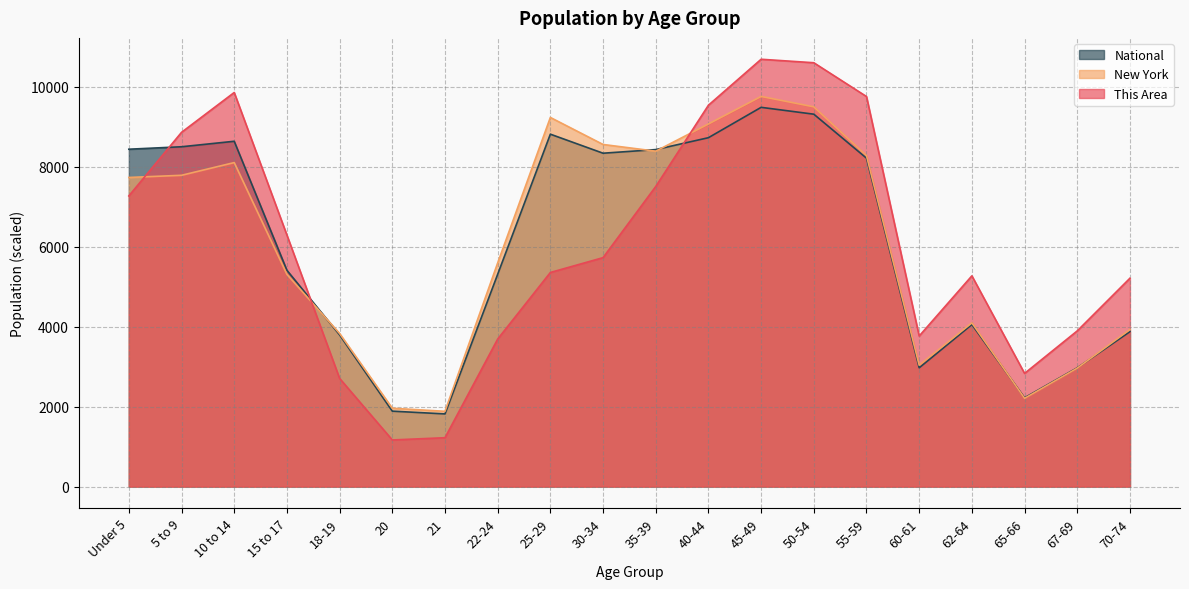

How many lines are shown in the chart?

3